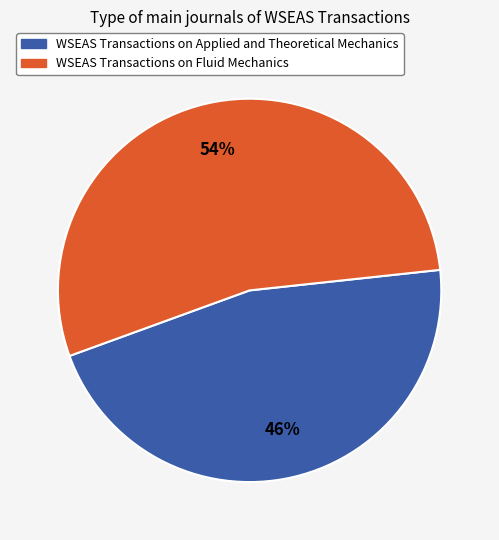

Count the number of slices in the pie.

2